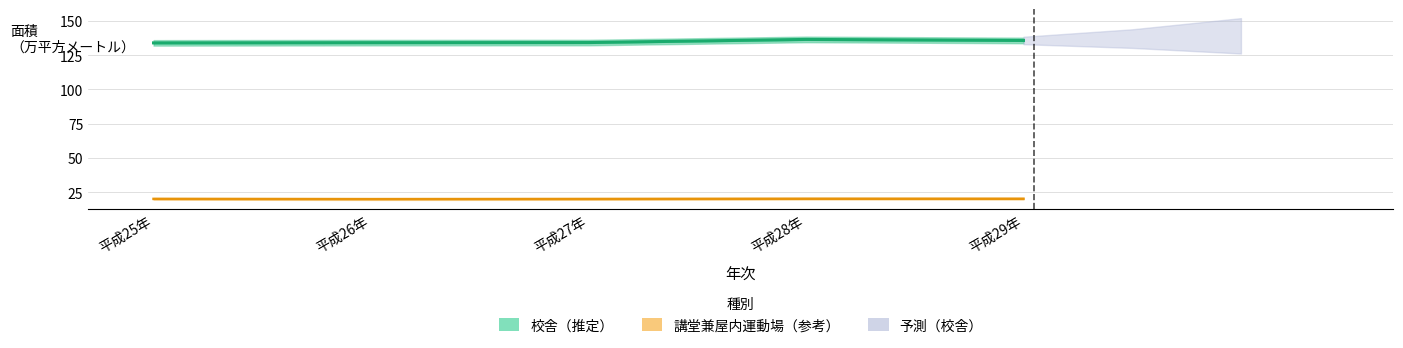

Rank the categories by value from lowest to highest.

平成25年, 平成26年, 平成27年, 平成29年, 平成28年